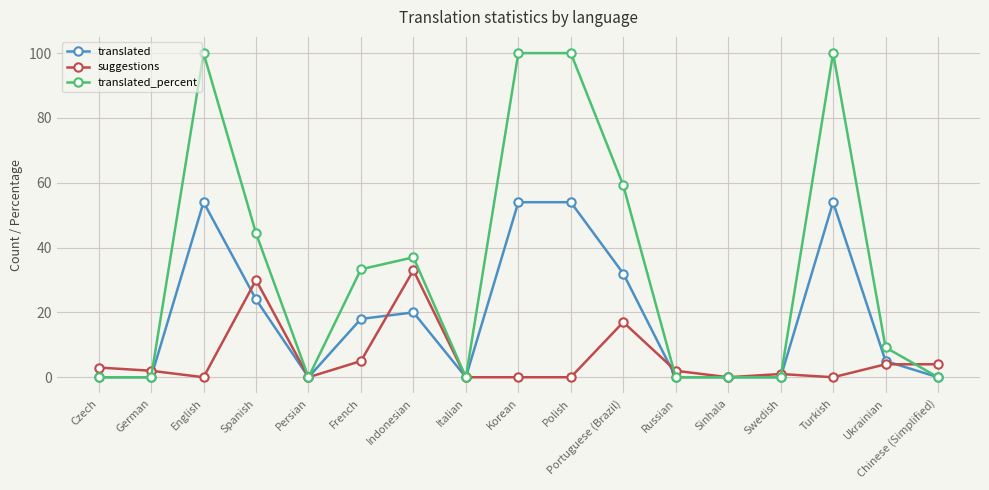

At which label is translated_percent closest to 50?

Spanish